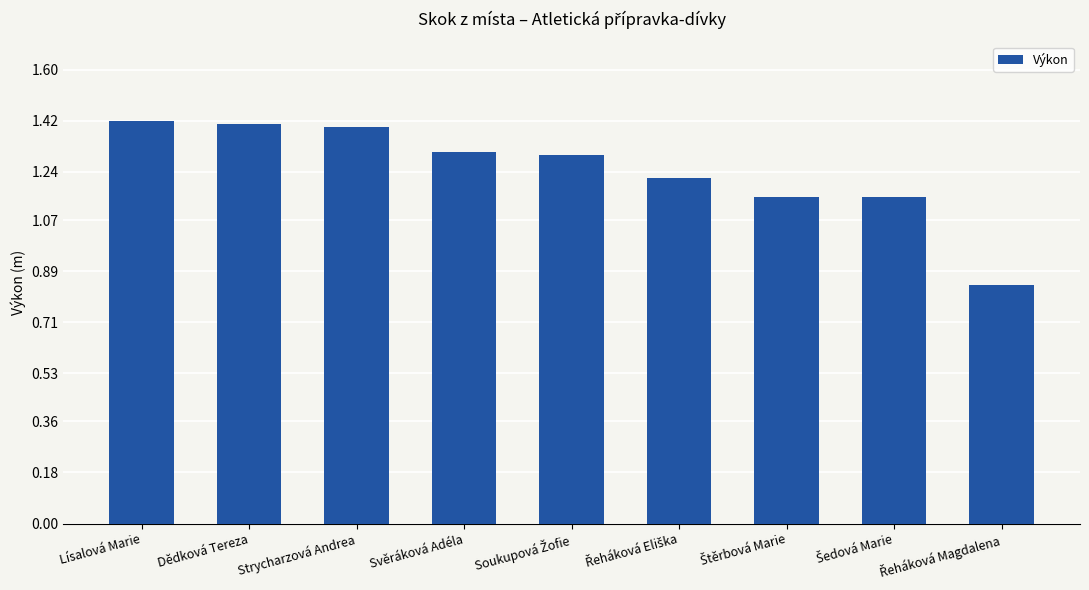

At which label does the data first exceed 1?

Lísalová Marie